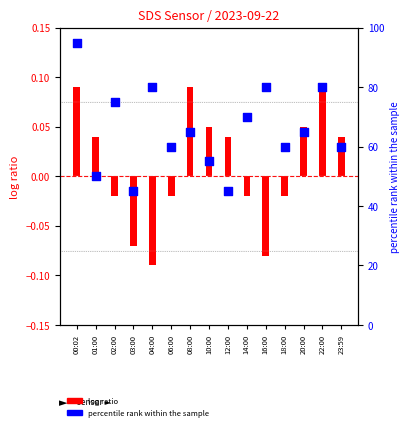

Which series has the largest total across all categories?

SDS_P2 (percentile rank)